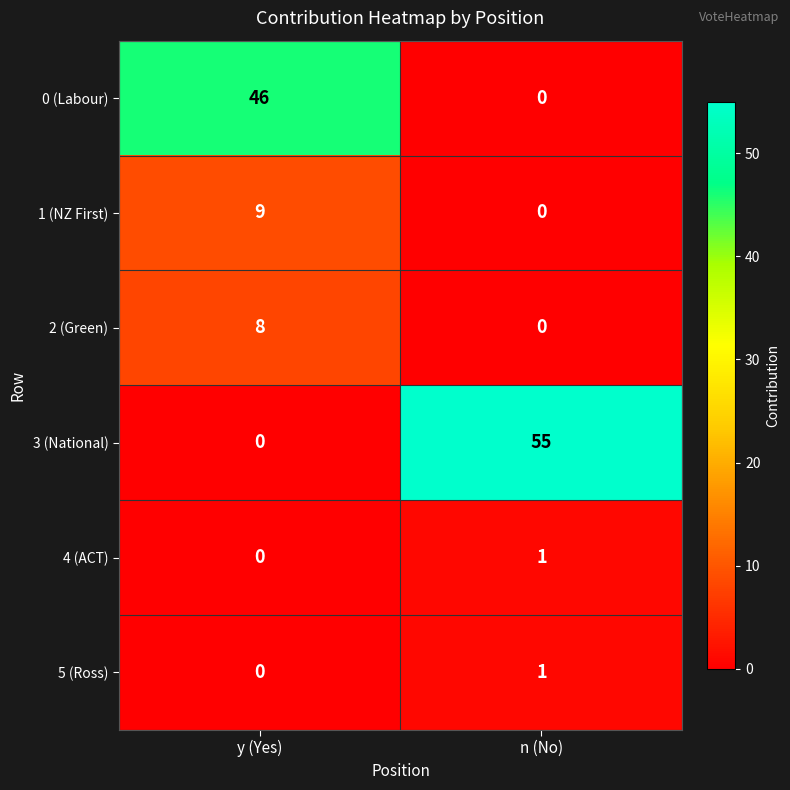

What is the total value across all series at n (No)?

57